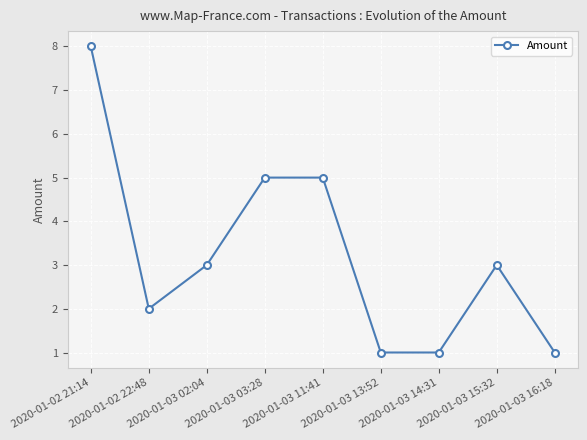

Which category has the highest value across all series?

2020-01-02 21:14